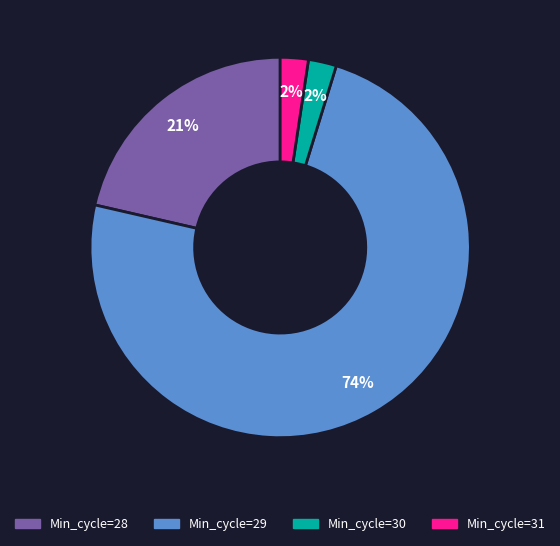

To the nearest percent, what percentage of the pie is Min_cycle=31?

2%